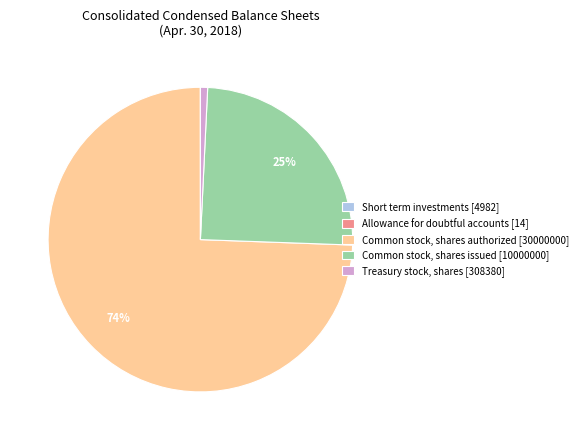

To the nearest percent, what portion does Common stock, shares issued [10000000] represent?

25%